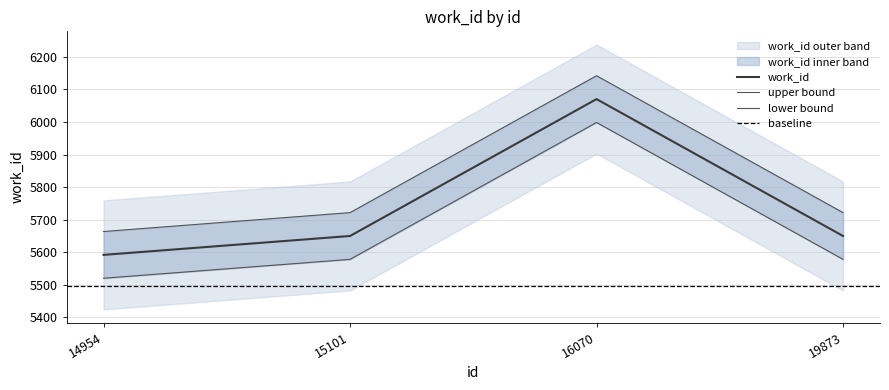

The chart shows a value of 2489 at 15101. True or false?

False